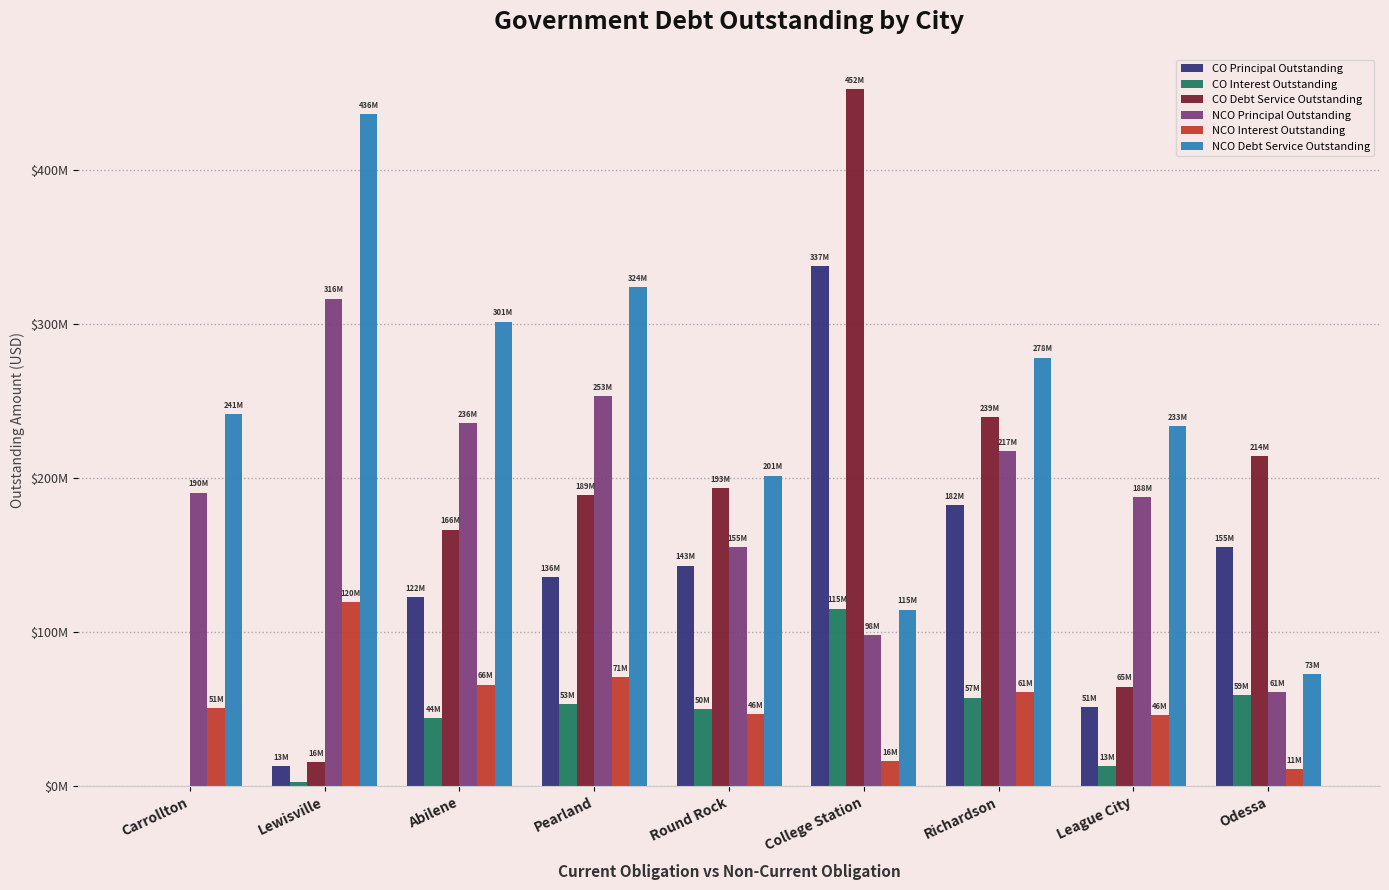

What are all the series names shown in the legend?

CO Principal Outstanding, CO Interest Outstanding, CO Debt Service Outstanding, NCO Principal Outstanding, NCO Interest Outstanding, NCO Debt Service Outstanding